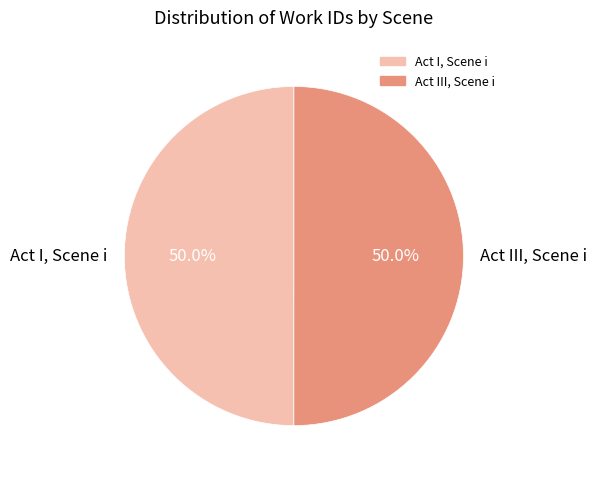

Approximately how many times larger is the value at Act I, Scene i compared to Act III, Scene i?

1.0